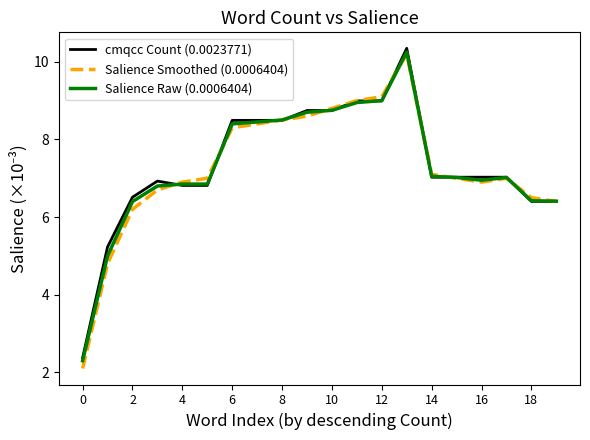

What is the maximum value for cmqcc Count (0.0023771)?

10.3